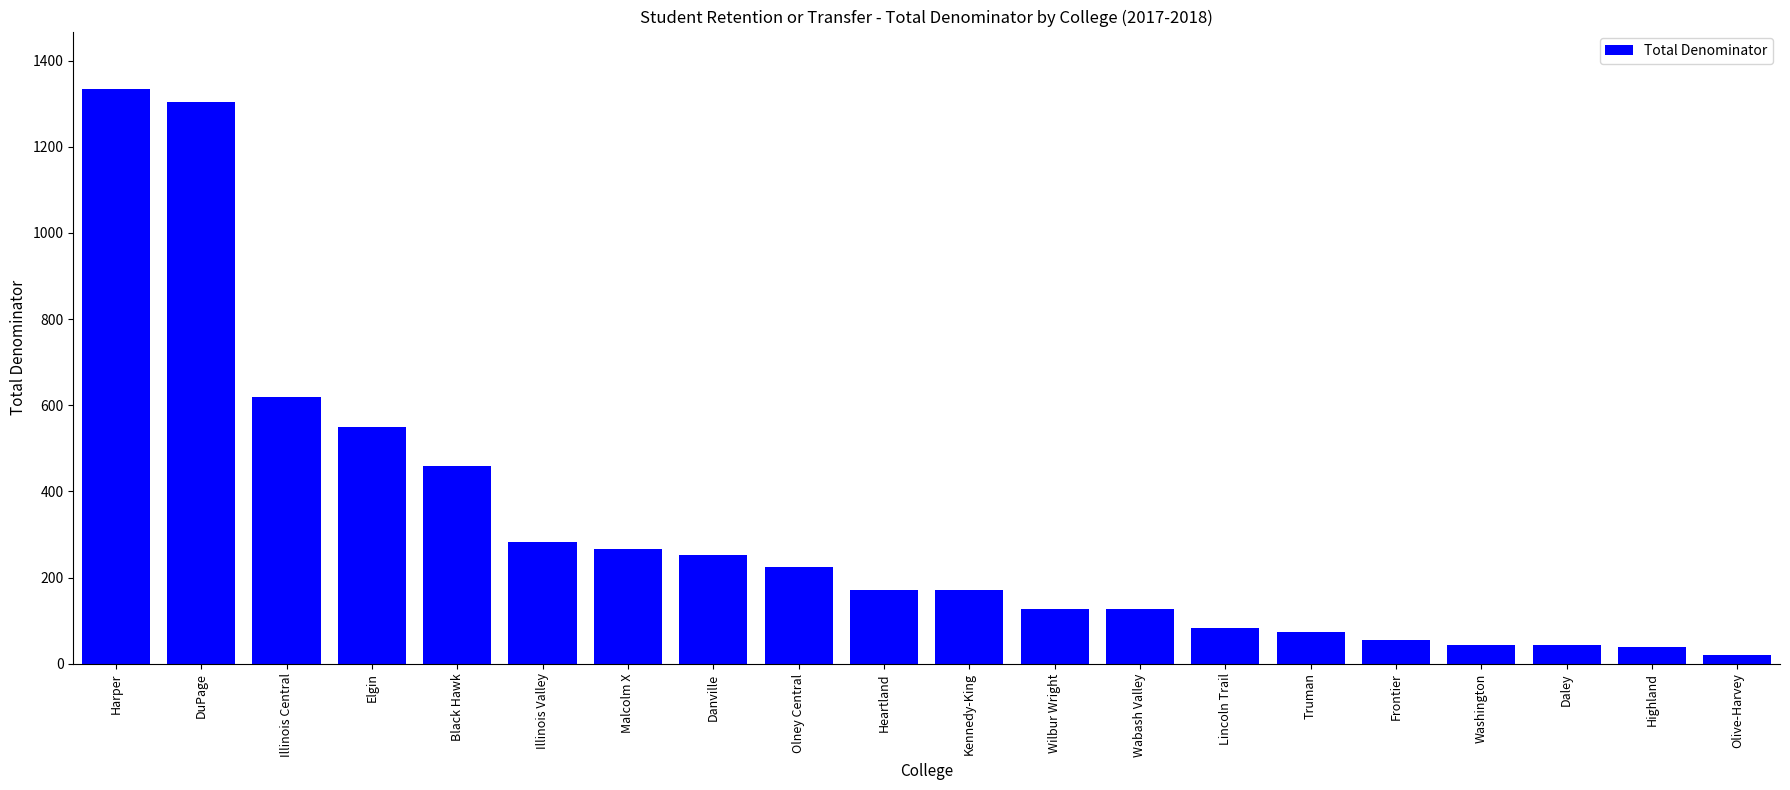

The chart shows a value of 1334 at Harper. True or false?

True